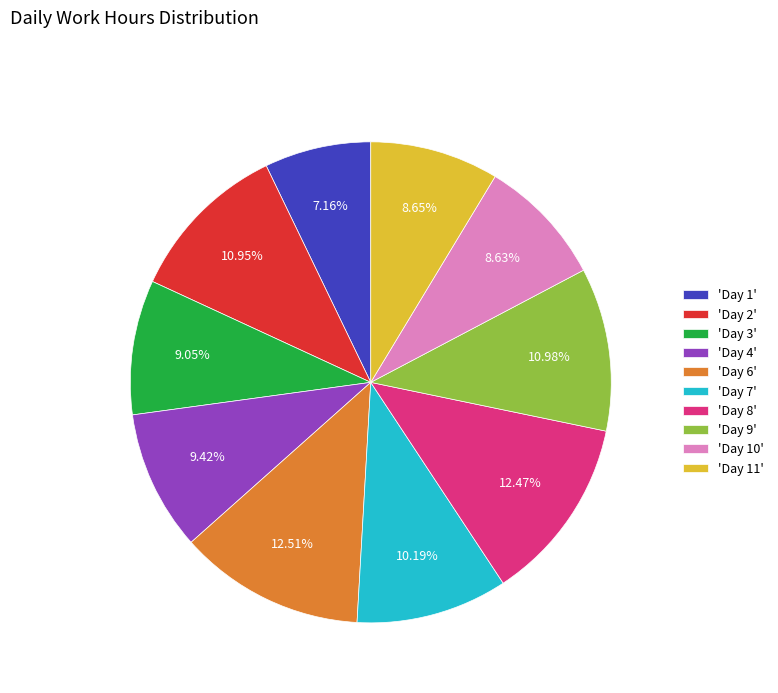

Is the sum of 'Day 1' and 'Day 7' greater than half?

No